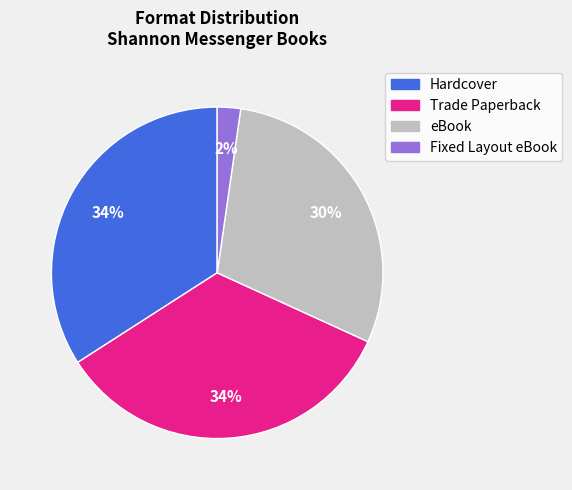

Does any single category account for the majority?

No